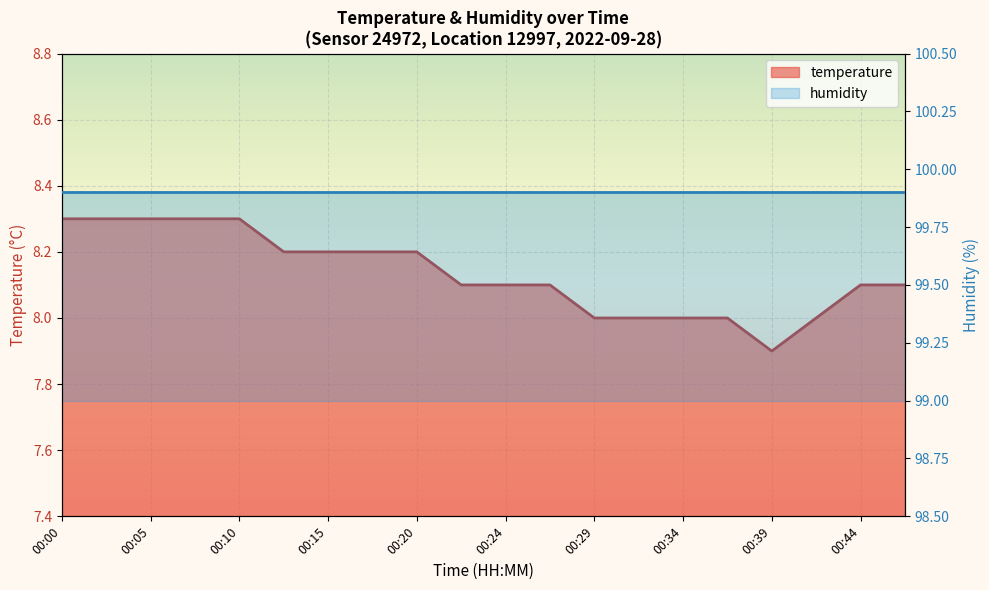

True or false: the data shows 1.7 at 00:24.

False